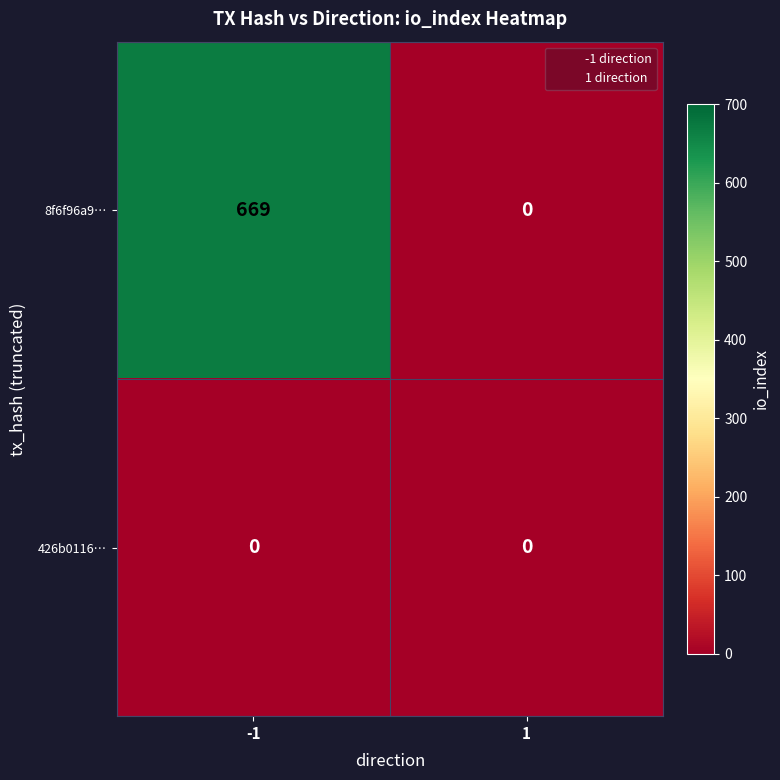

List the series in order of their peak value, highest first.

8f6f96a9…, 426b0116…